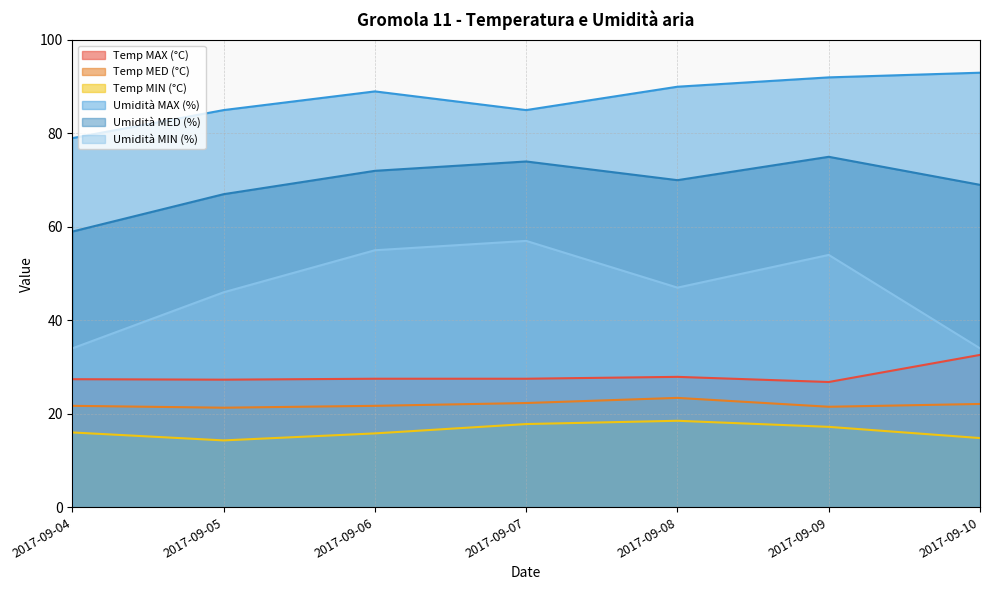

What is the difference between the highest and lowest values at 2017-09-07?

67.2